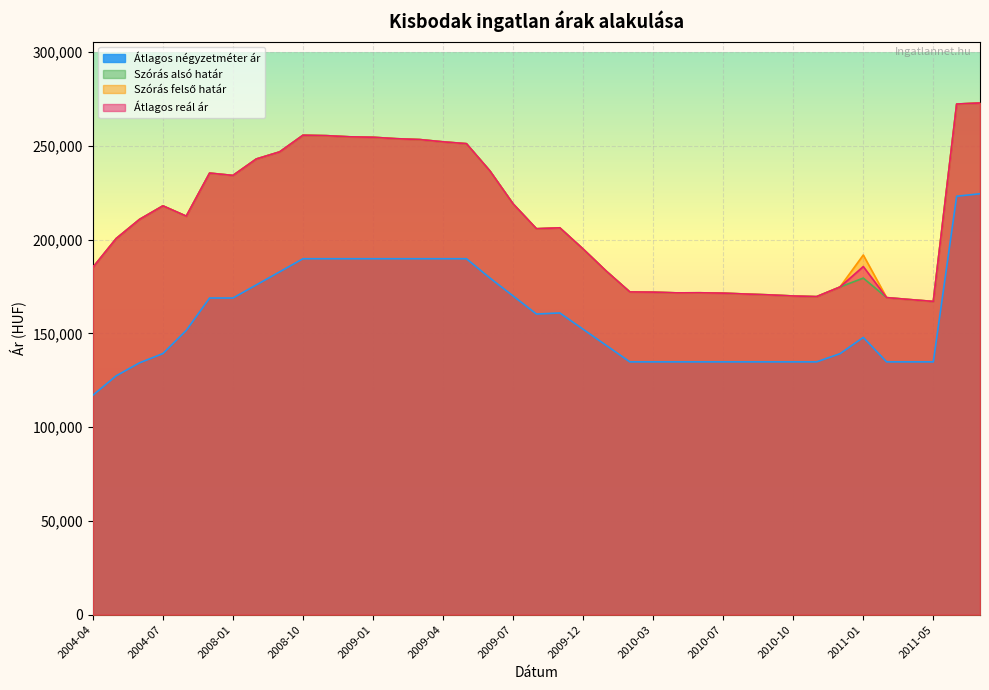

What is the maximum value shown in the chart?

272830